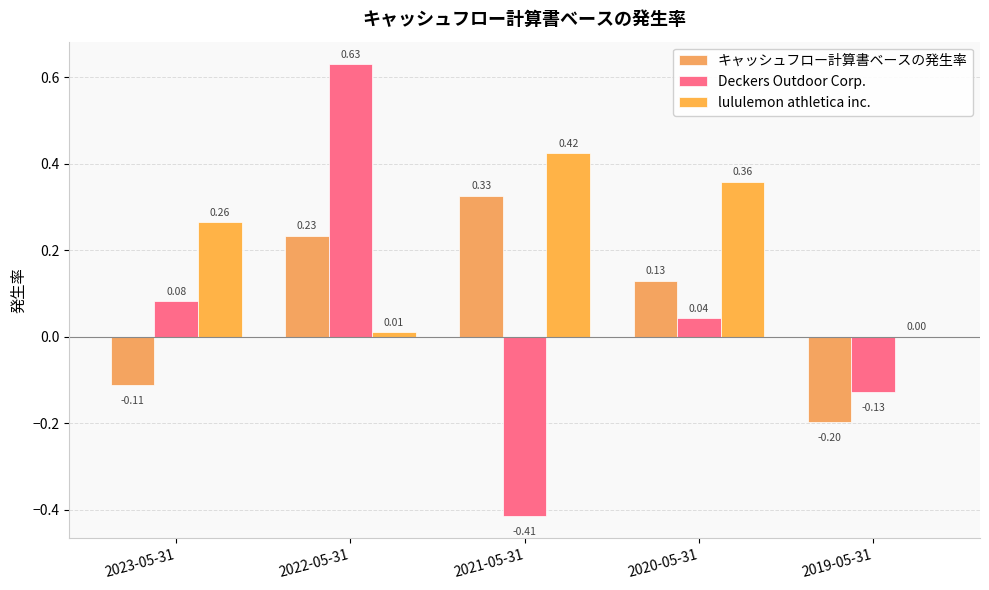

Which series has the widest spread of values?

Deckers Outdoor Corp.